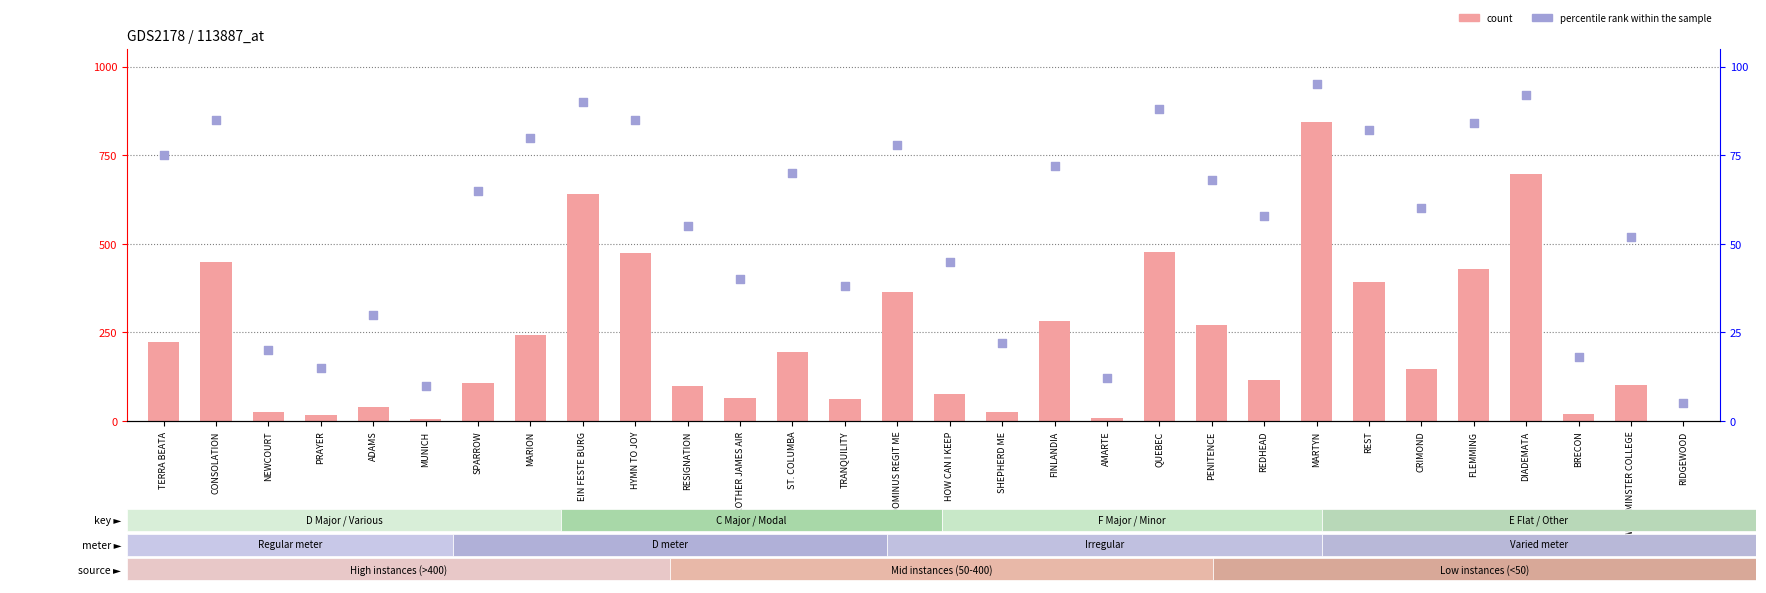

Which series contains the highest Y value?

count